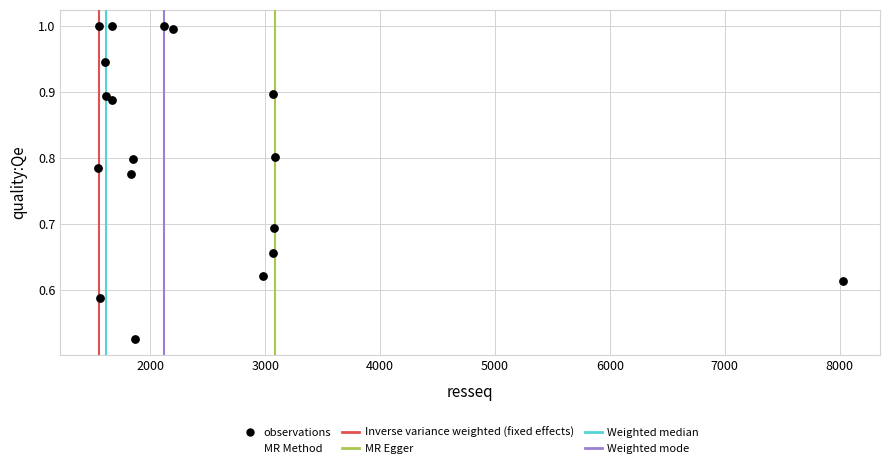

What is the range of X values (max minus min)?

6488.0